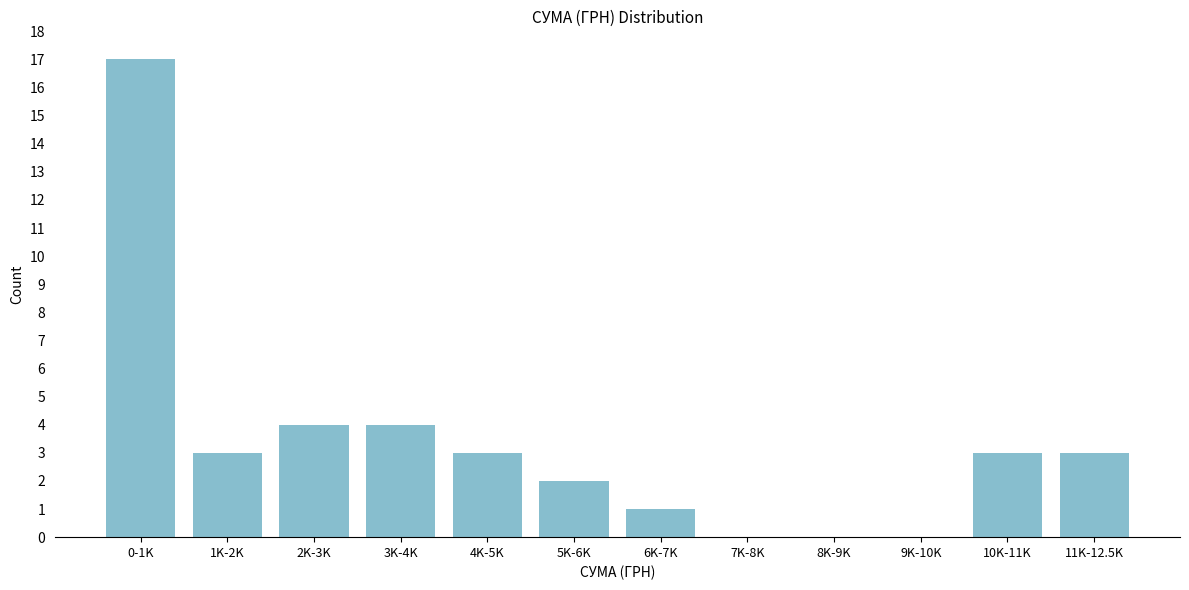

Reading left to right, list all the values displayed in this chart.

0-1K=17	1K-2K=3	2K-3K=4	3K-4K=4	4K-5K=3	5K-6K=2	6K-7K=1	7K-8K=0	8K-9K=0	9K-10K=0	10K-11K=3	11K-12.5K=3